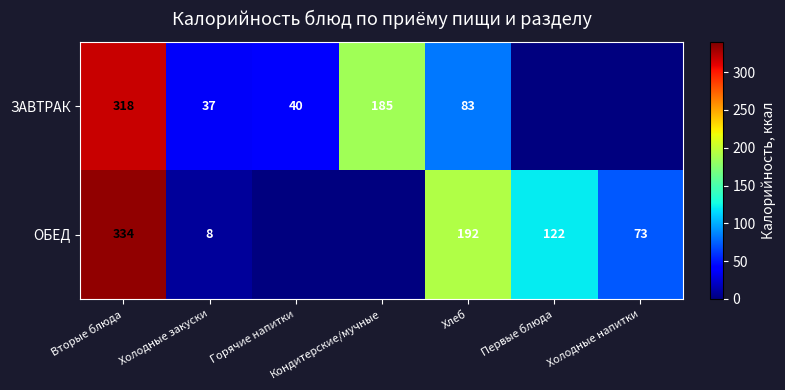

Which series changed the most between Холодные закуски and Хлеб?

ОБЕД